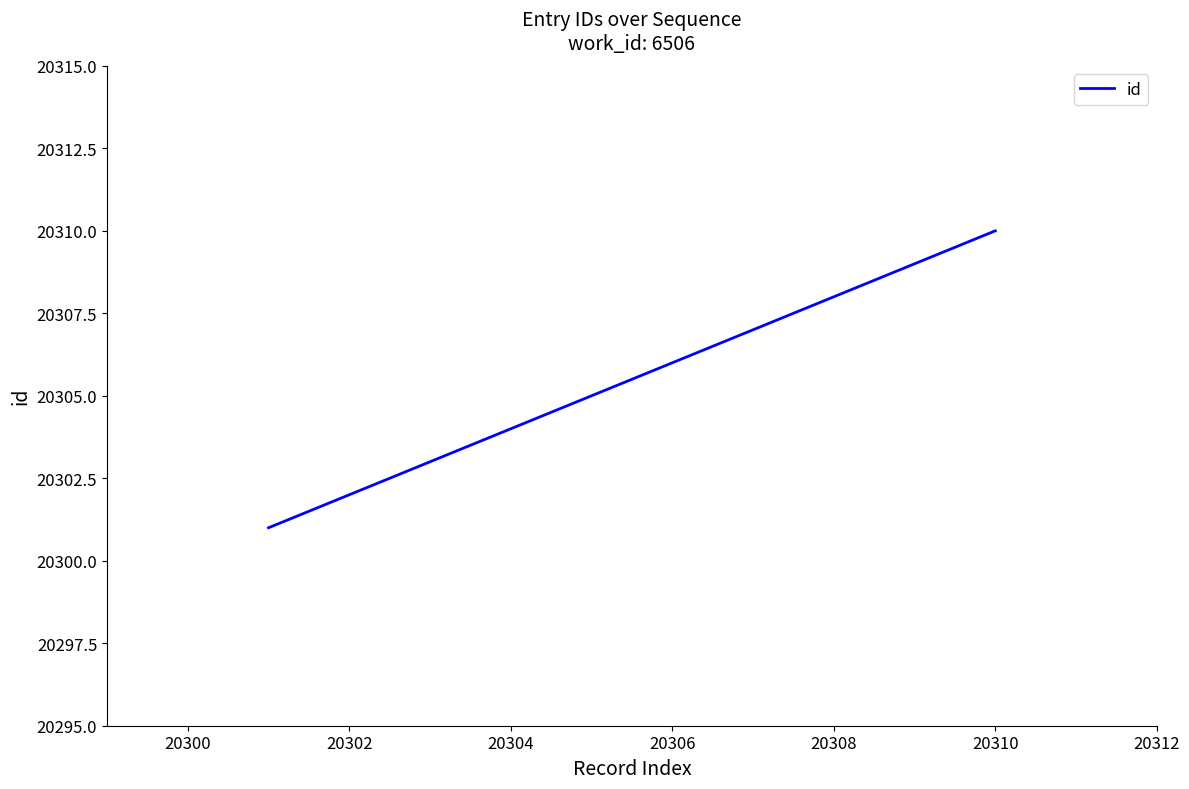

What is the greatest value displayed?

20310